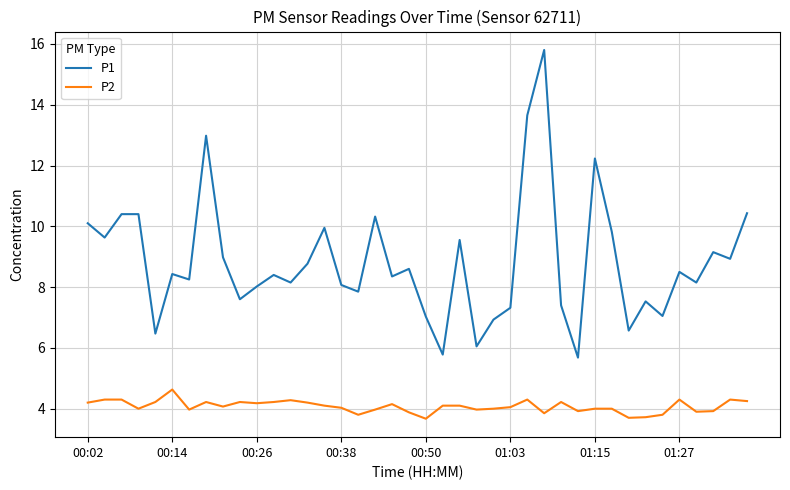

True or false: P2 and P1 cross at least once.

False